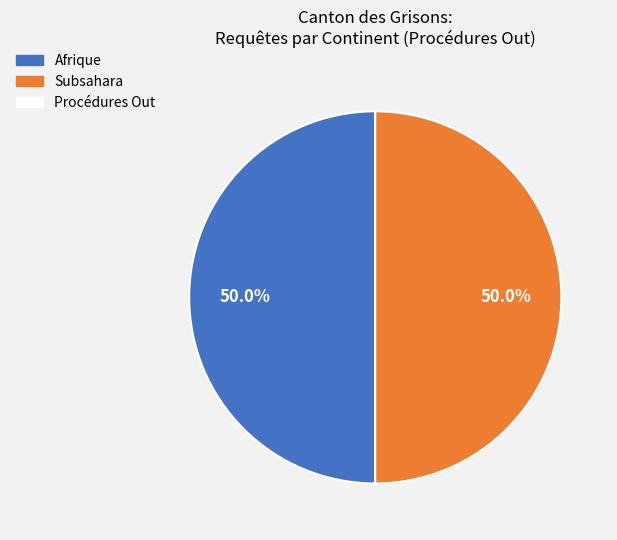

How many slices are in this pie chart?

2